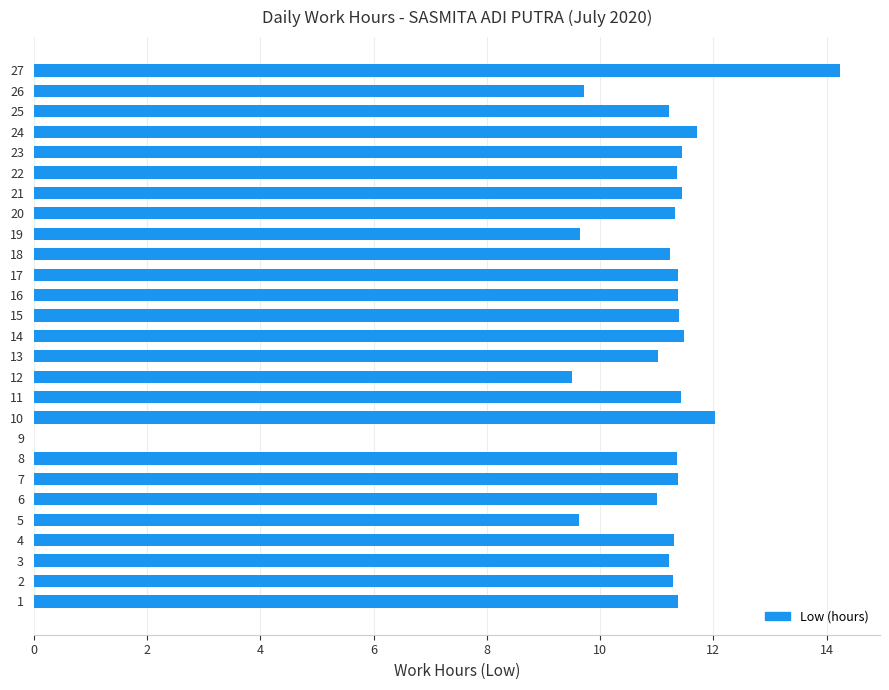

What is the greatest value displayed?

14.2